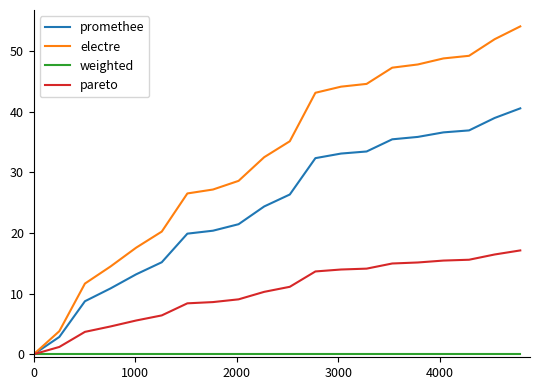

Which series has the widest spread of values?

electre